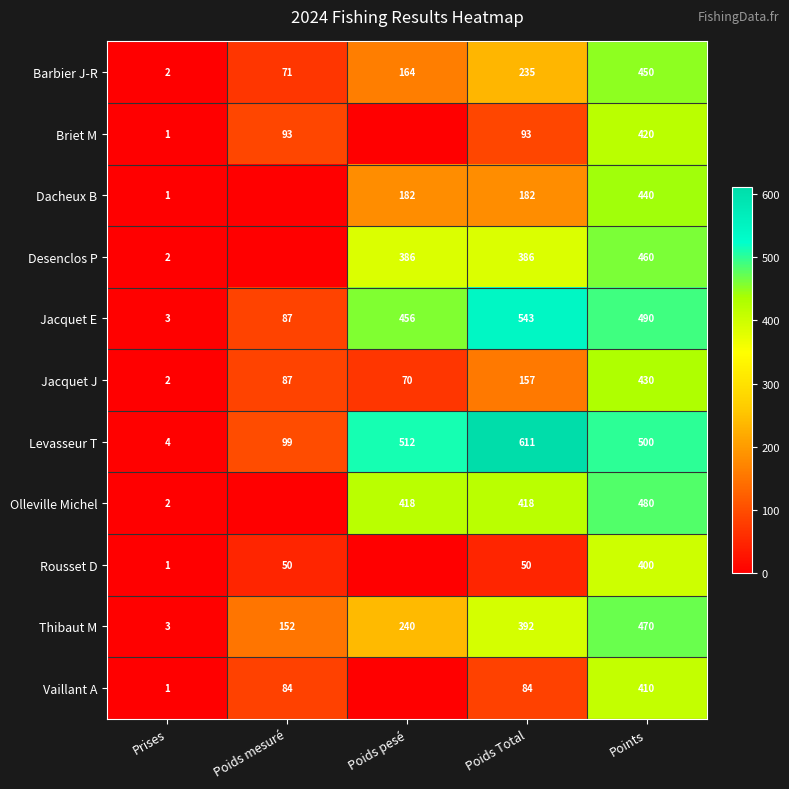

How many series are shown in this chart?

11